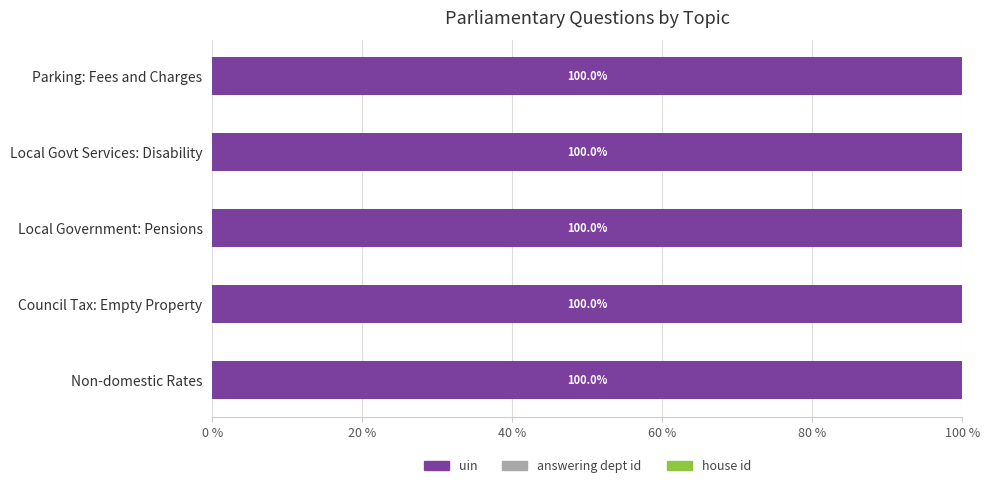

True or false: uin has a value of 61.8 at Council Tax: Empty Property.

False